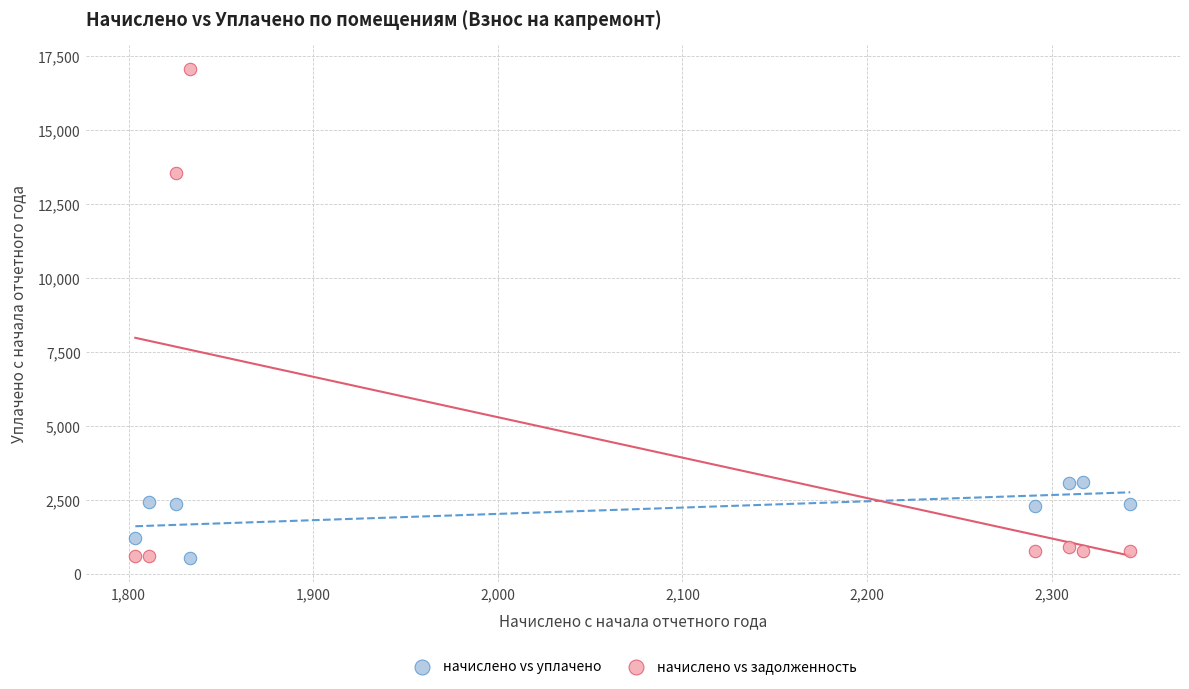

Across all series, what Y value is closest to 8802?

13557.8